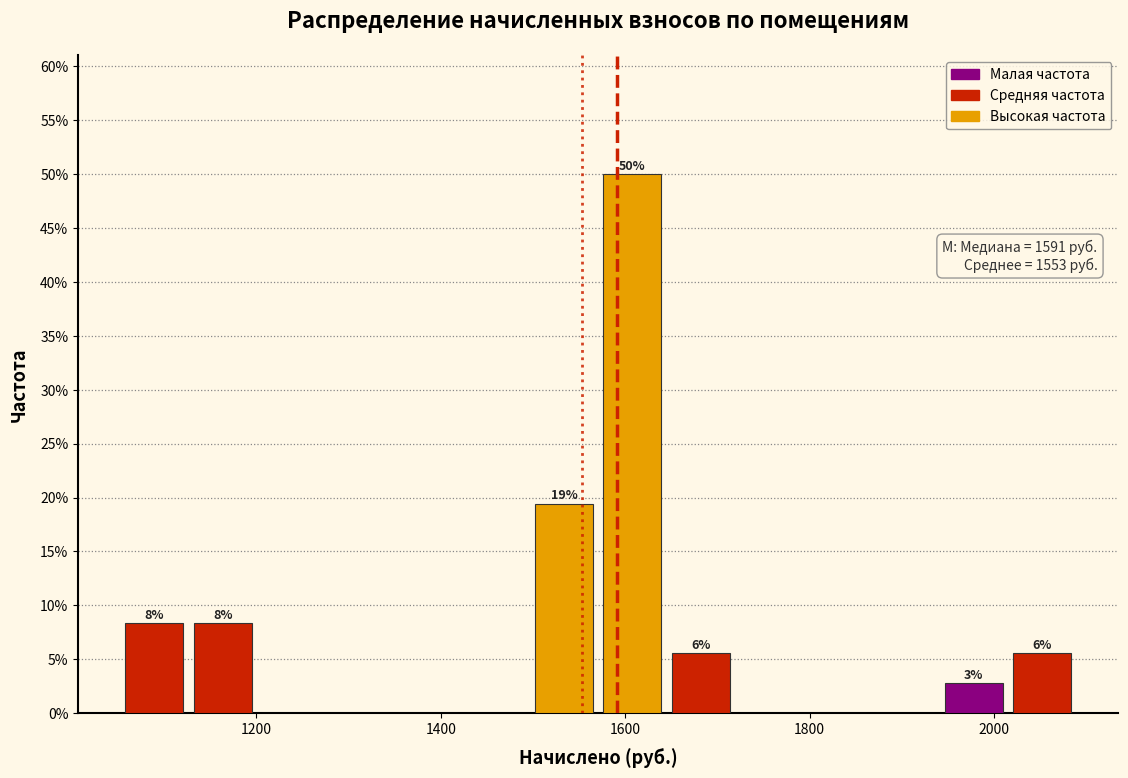

Read against the x-axis, roughly where is the centre of the tallest bar?

1600